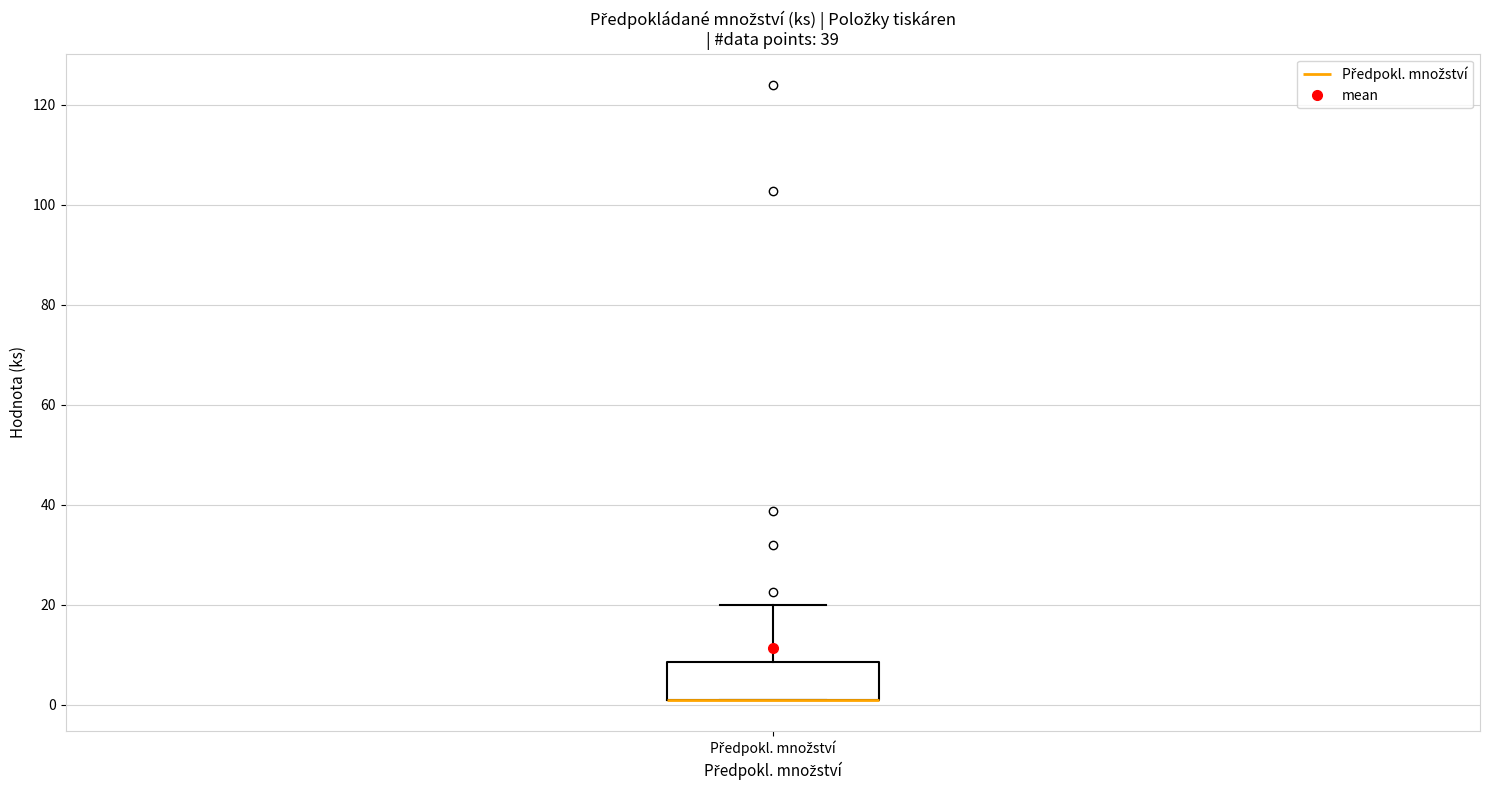

Transcribe this box plot: give where the median line is, the range the box spans, and where the two whiskers end, as read against the y-axis. The values are not printed on the chart, so give them approximately, as read against the axis.

median 2 (drawn on the box's lower edge), box 2 to 8, whiskers 2 to 20